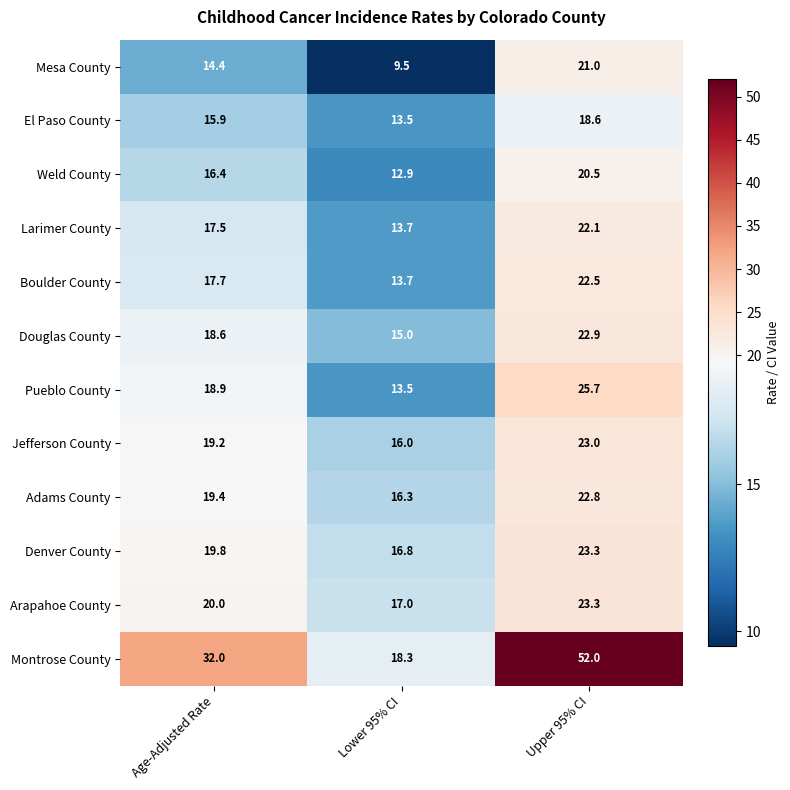

What is the difference between the Jefferson County values at Upper 95% CI and Lower 95% CI?

7.0